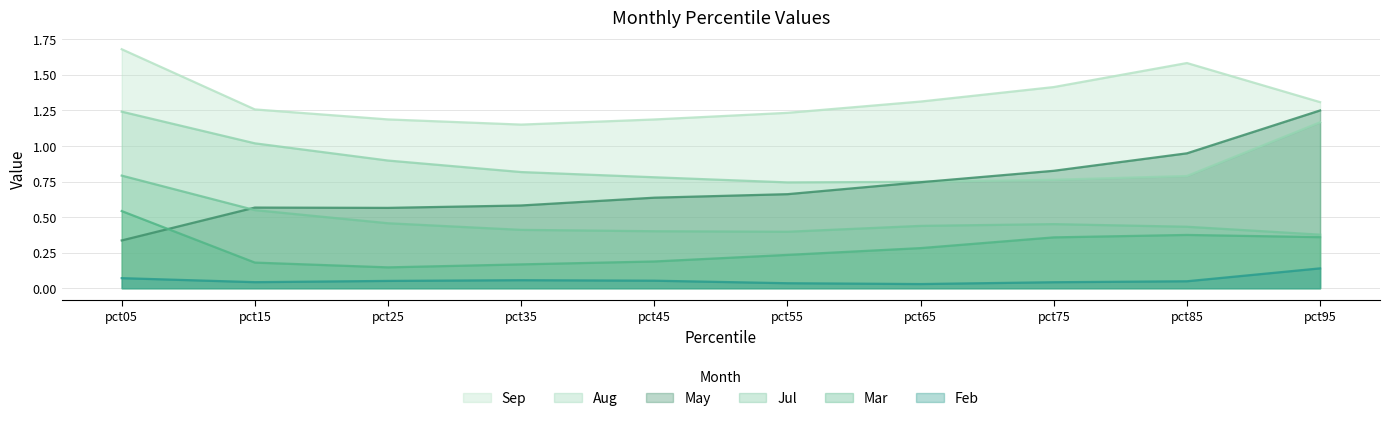

Rank the categories by May value from highest to lowest.

pct95, pct85, pct75, pct65, pct55, pct45, pct35, pct15, pct25, pct05